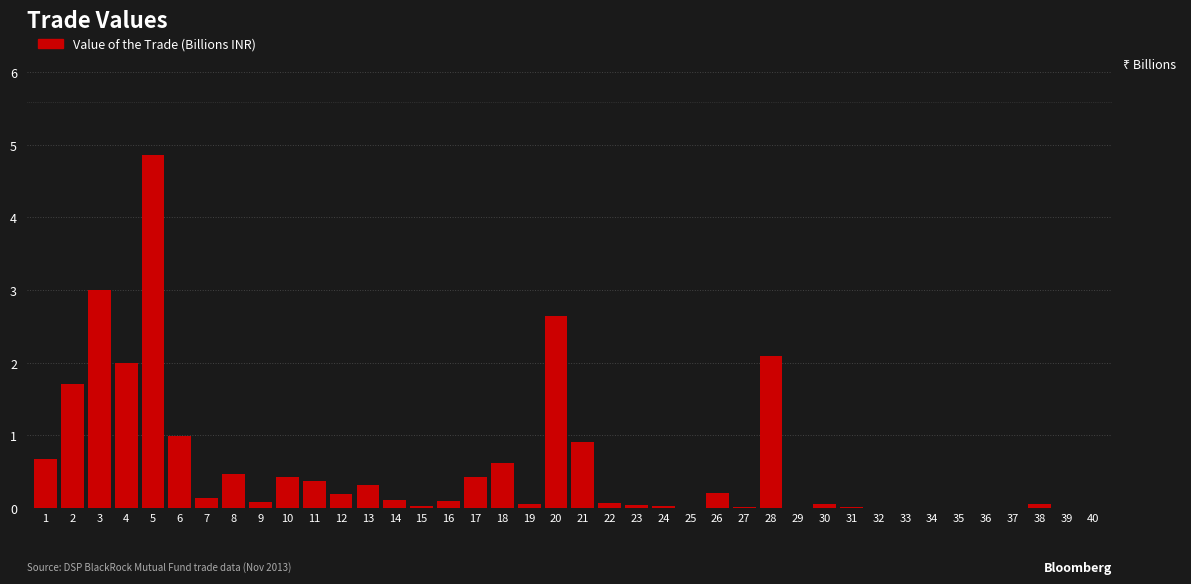

Is it true that the value at 1 is 1.2?

False